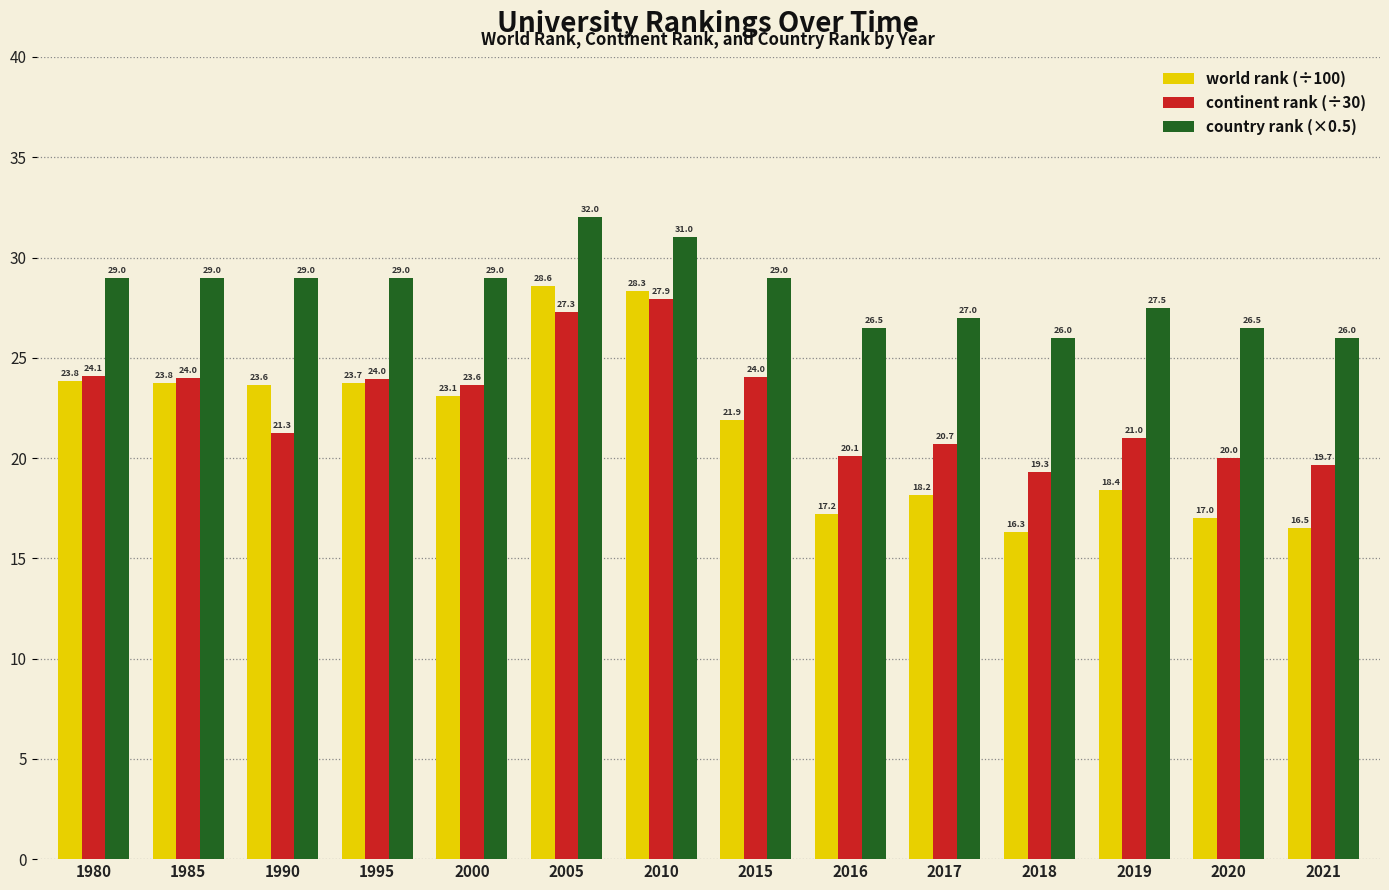

What are all the series names shown in the legend?

world rank (÷100), continent rank (÷30), country rank (×0.5)